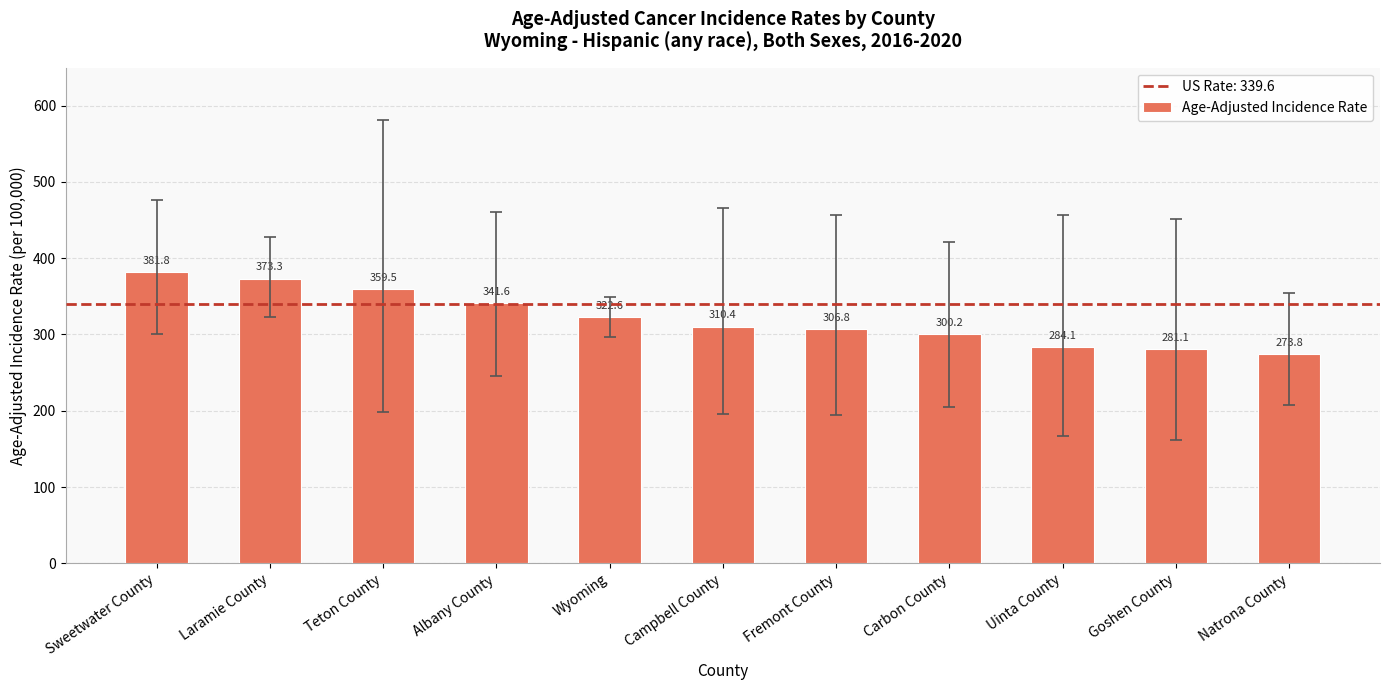

True or false: the data shows 341.6 at Albany County.

True